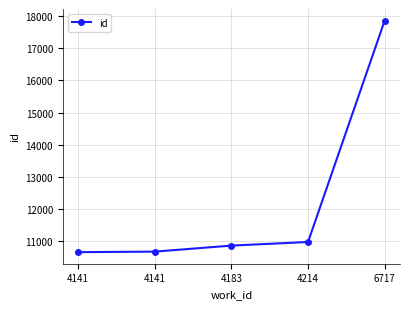

How many lines are shown in the chart?

1